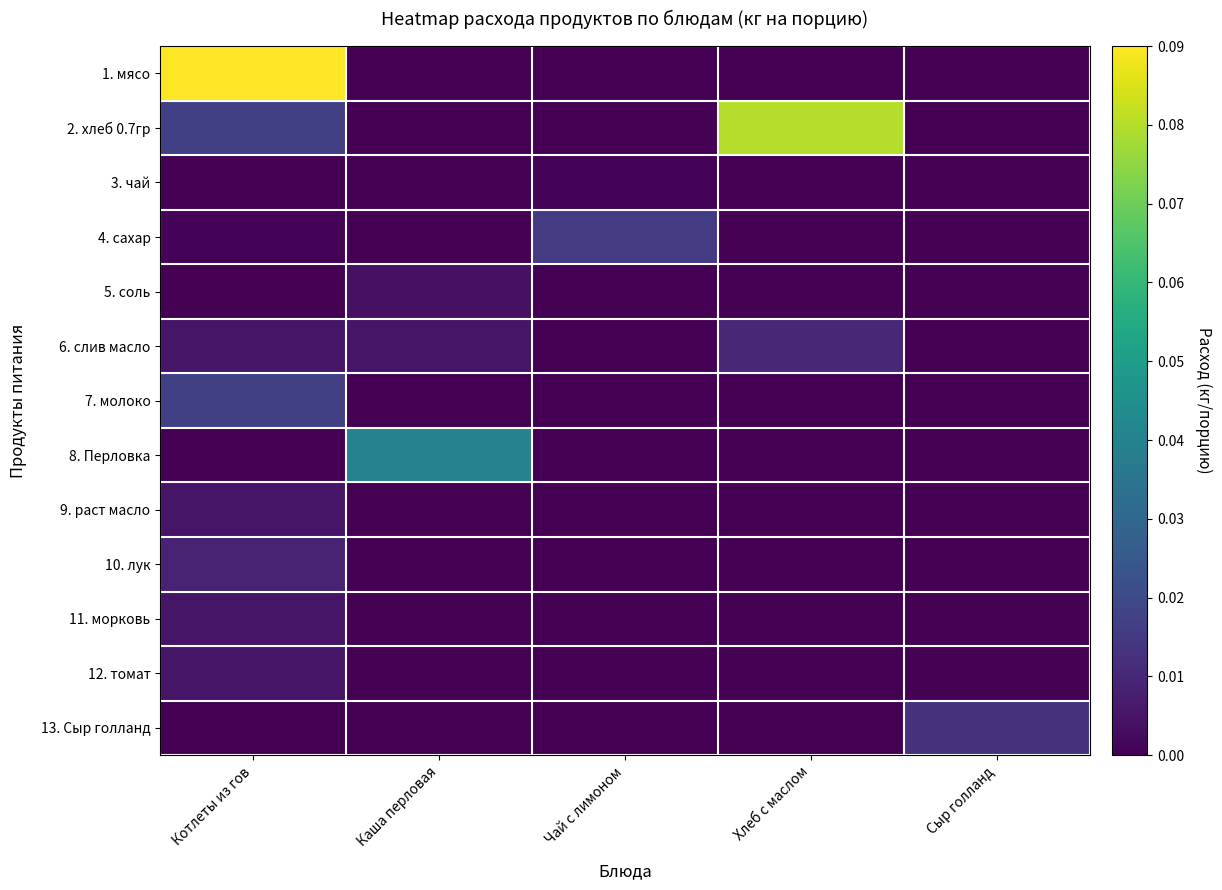

At how many categories does at least one series exceed 0?

5